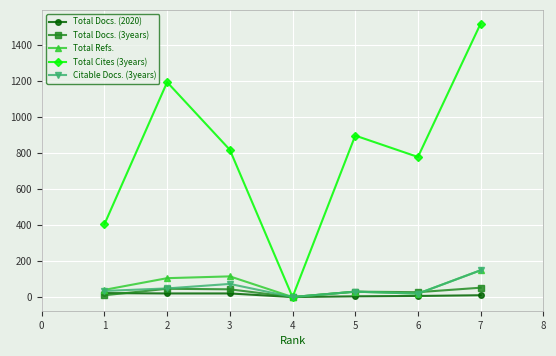

Is this an area chart (filled region under the line)?

No